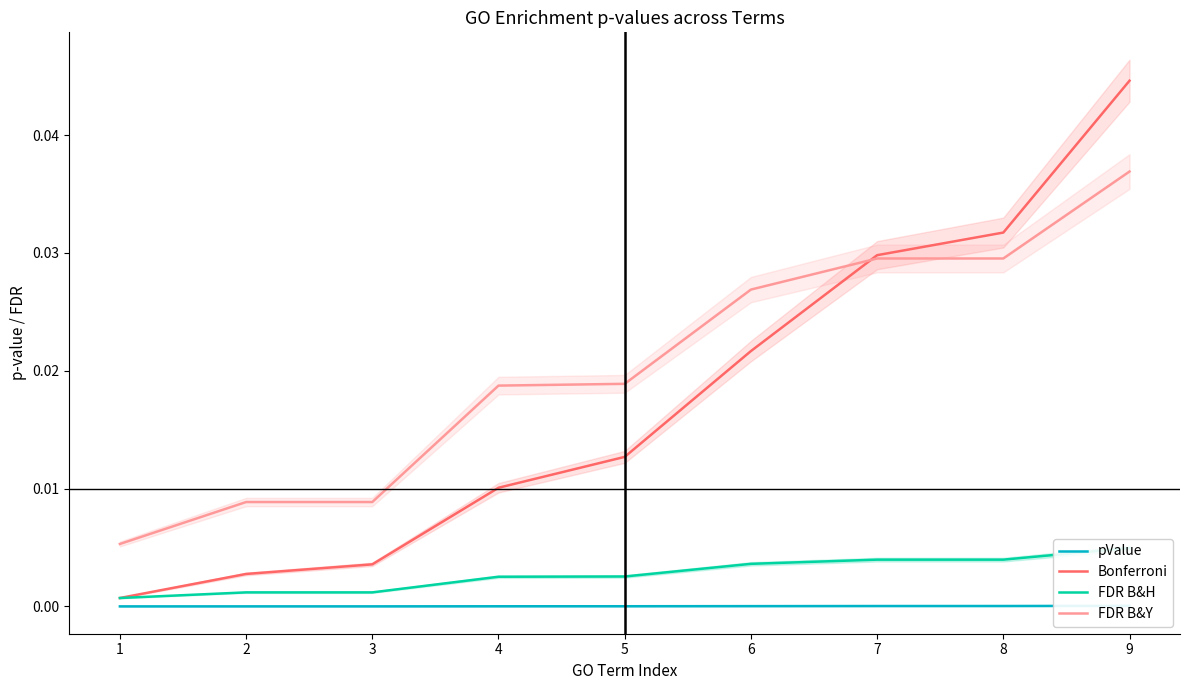

The value of Bonferroni at 8 is 0.0. True or false?

False